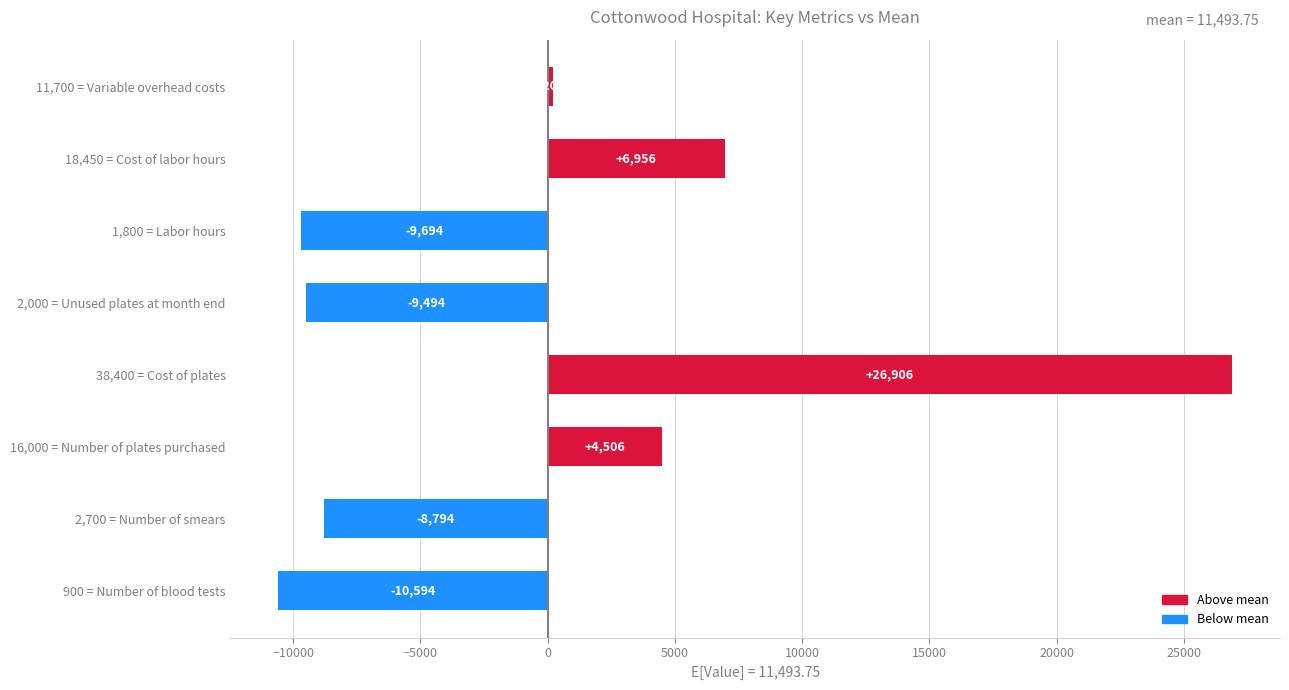

What is the difference between the values at 16,000 = Number of plates purchased and 2,700 = Number of smears?

13300.0